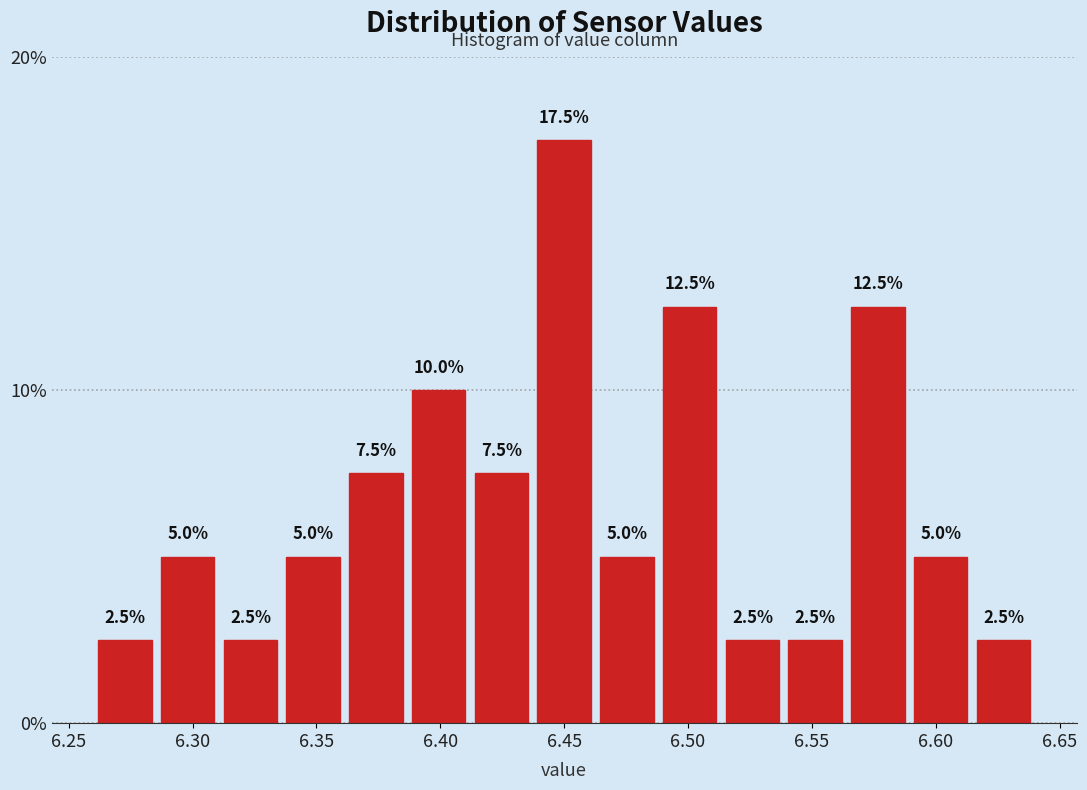

Reading left to right, list every bar in this chart as the range it spans on the x-axis followed by its height. The bar edges are not printed on the chart, so give them approximately, as read against the axis.

6.260 to 6.285: 2.5
6.285 to 6.310: 5.0
6.310 to 6.335: 2.5
6.335 to 6.360: 5.0
6.360 to 6.385: 7.5
6.385 to 6.410: 10.0
6.410 to 6.435: 7.5
6.435 to 6.465: 17.5
6.465 to 6.490: 5.0
6.490 to 6.515: 12.5
6.515 to 6.540: 2.5
6.540 to 6.565: 2.5
6.565 to 6.590: 12.5
6.590 to 6.615: 5.0
6.615 to 6.640: 2.5